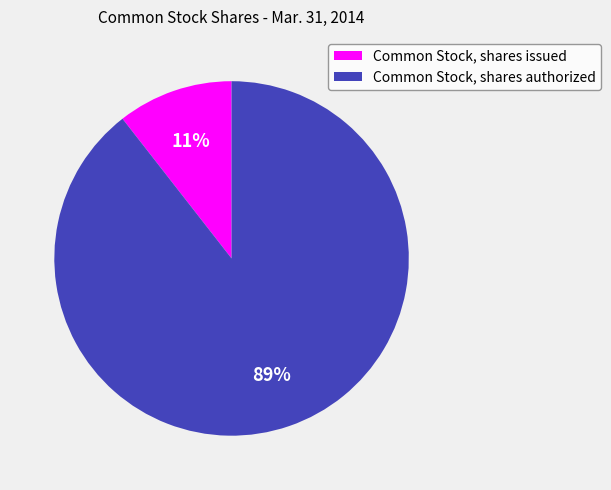

Is the sum of Common Stock, shares authorized and Common Stock, shares issued greater than half?

Yes